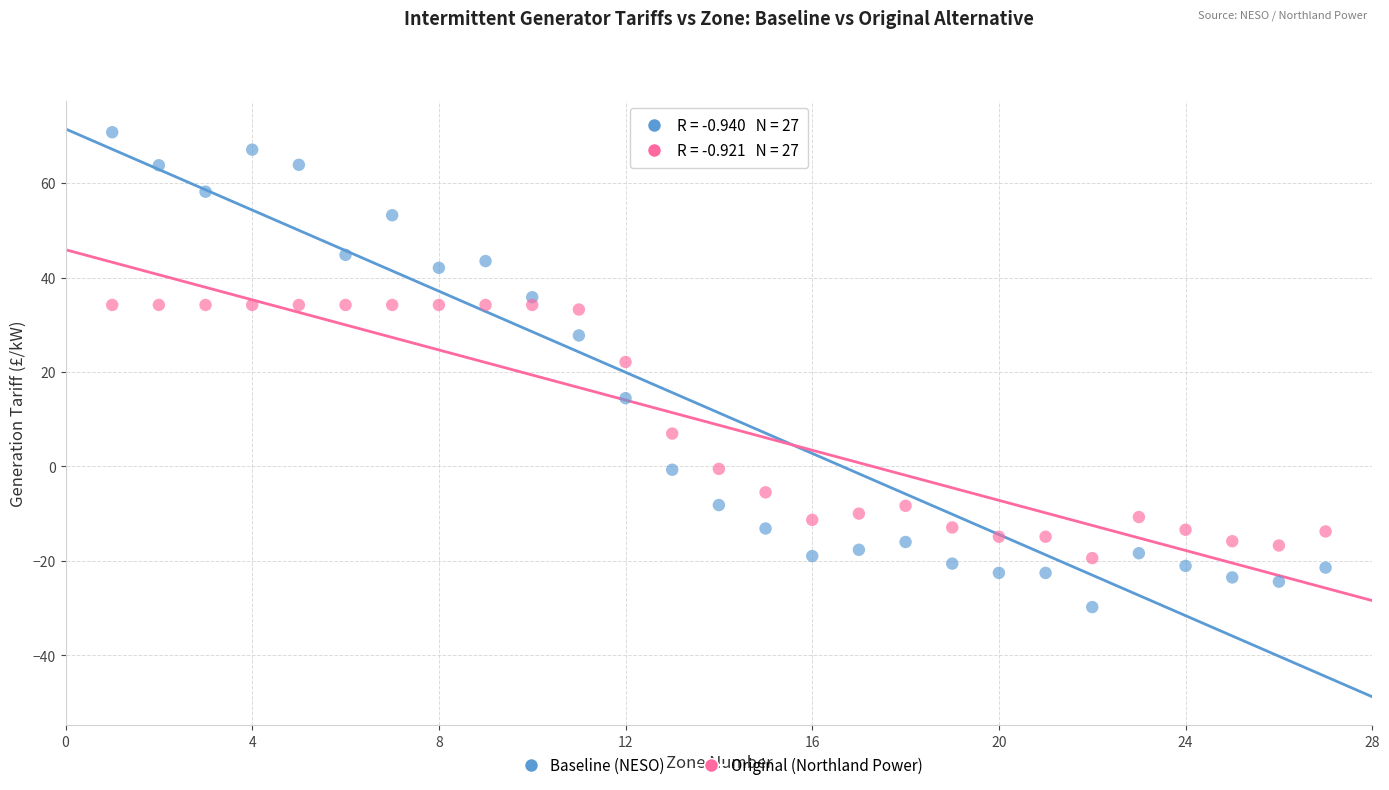

Which series reaches the minimum Y coordinate?

Baseline (NESO)